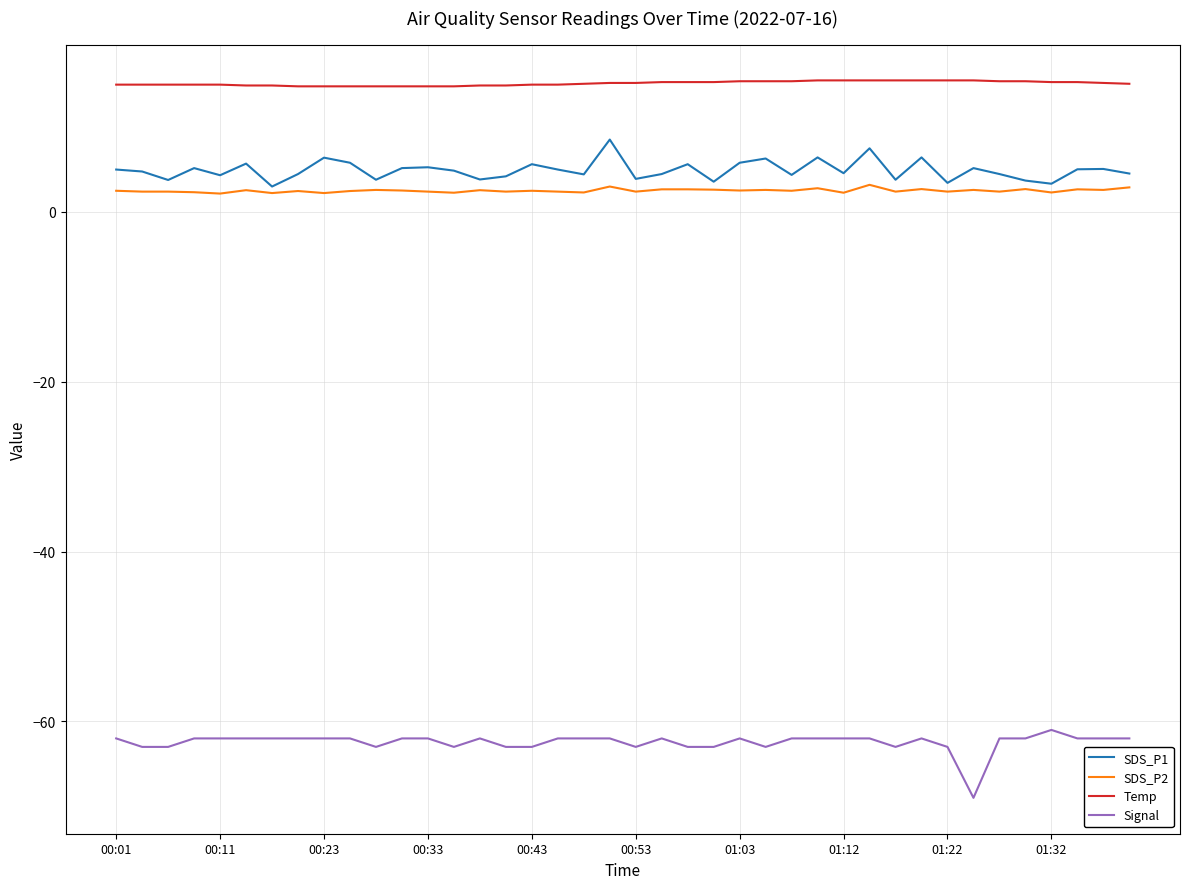

True or false: SDS_P1 and Temp intersect in this chart.

False